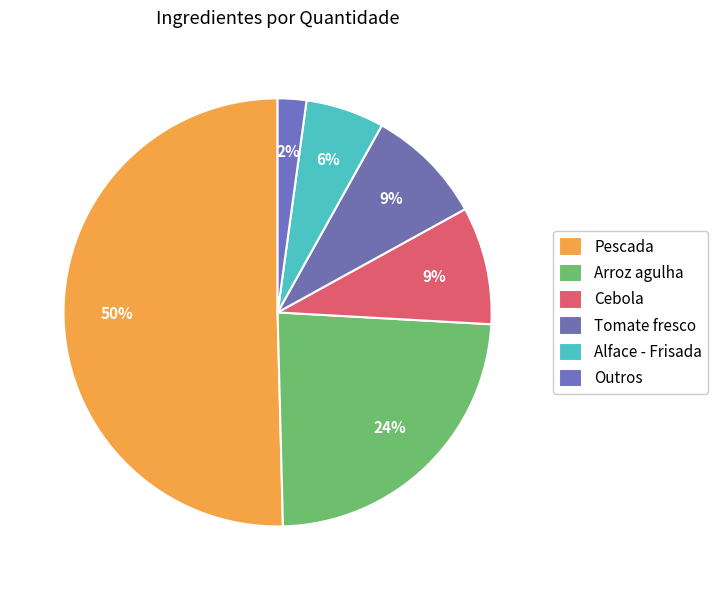

Which category has the biggest portion of the pie?

Pescada